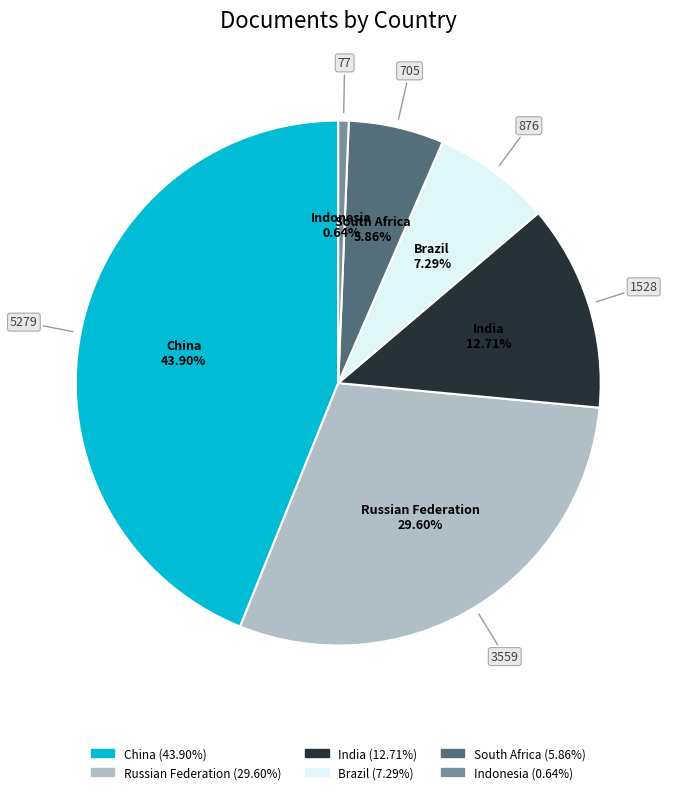

The Brazil slice represents 16% of the pie. True or false?

False